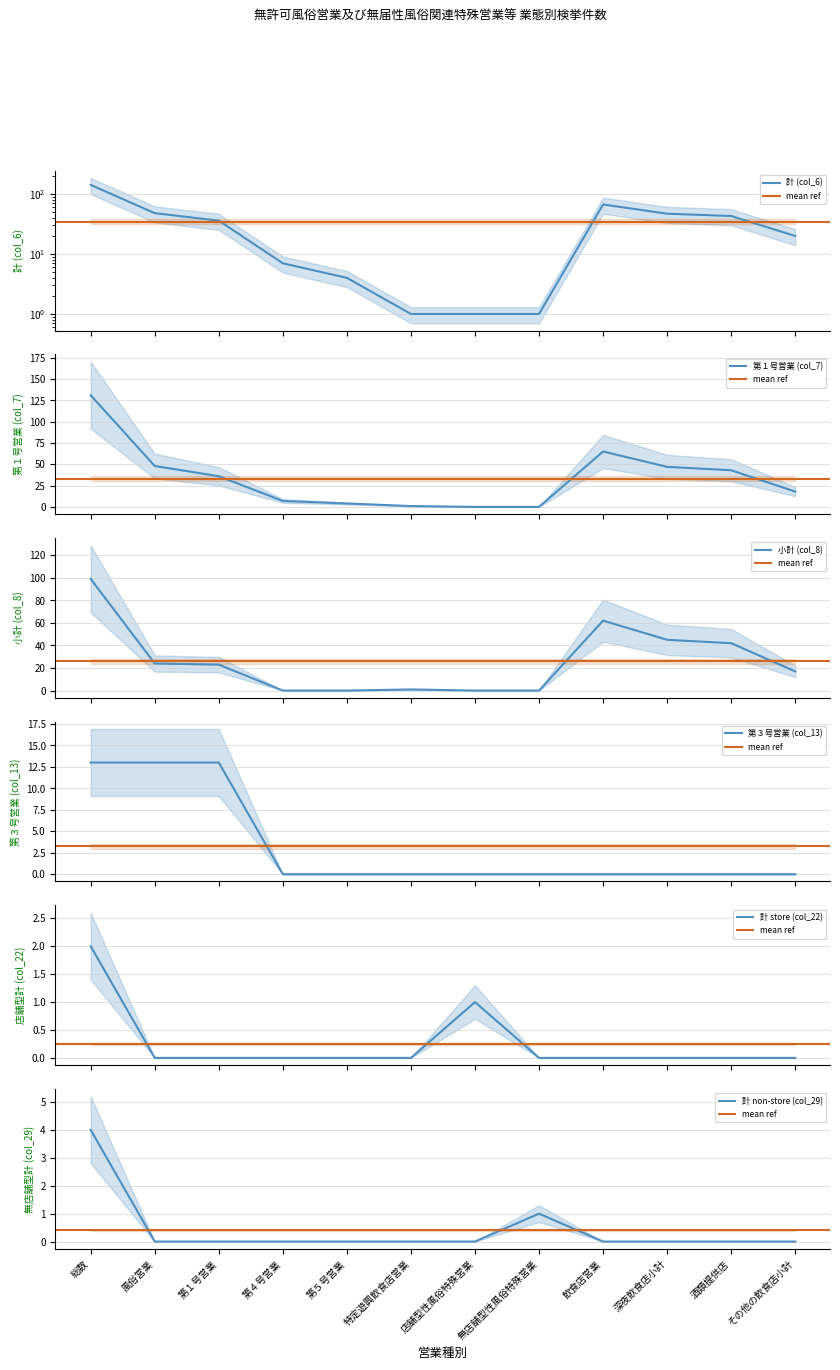

Reading left to right, list all the values displayed in this chart.

計 (col_6): 142	48	36	7	4	1	1	1	67	47	43	20
第１号営業 (col_7): 131	48	36	7	4	1	0	0	65	47	43	18
小計 (col_8): 99	24	23	0	0	1	0	0	62	45	42	17
第３号営業 (col_13): 13	13	13	0	0	0	0	0	0	0	0	0
計 store (col_22): 2	0	0	0	0	0	1	0	0	0	0	0
計 non-store (col_29): 4	0	0	0	0	0	0	1	0	0	0	0